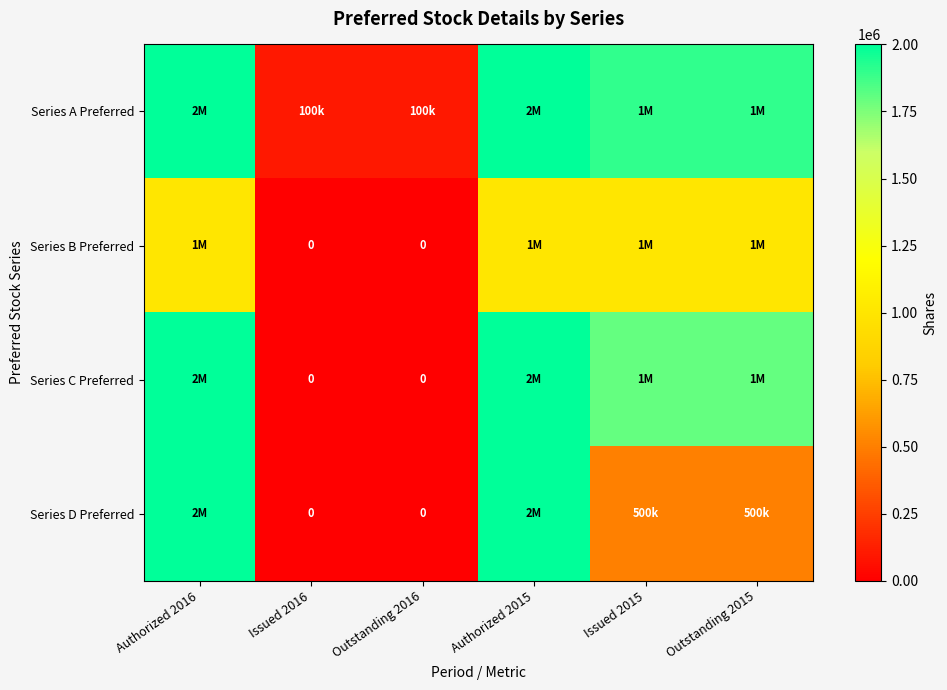

Which label corresponds to the smallest value in the chart?

Issued 2016